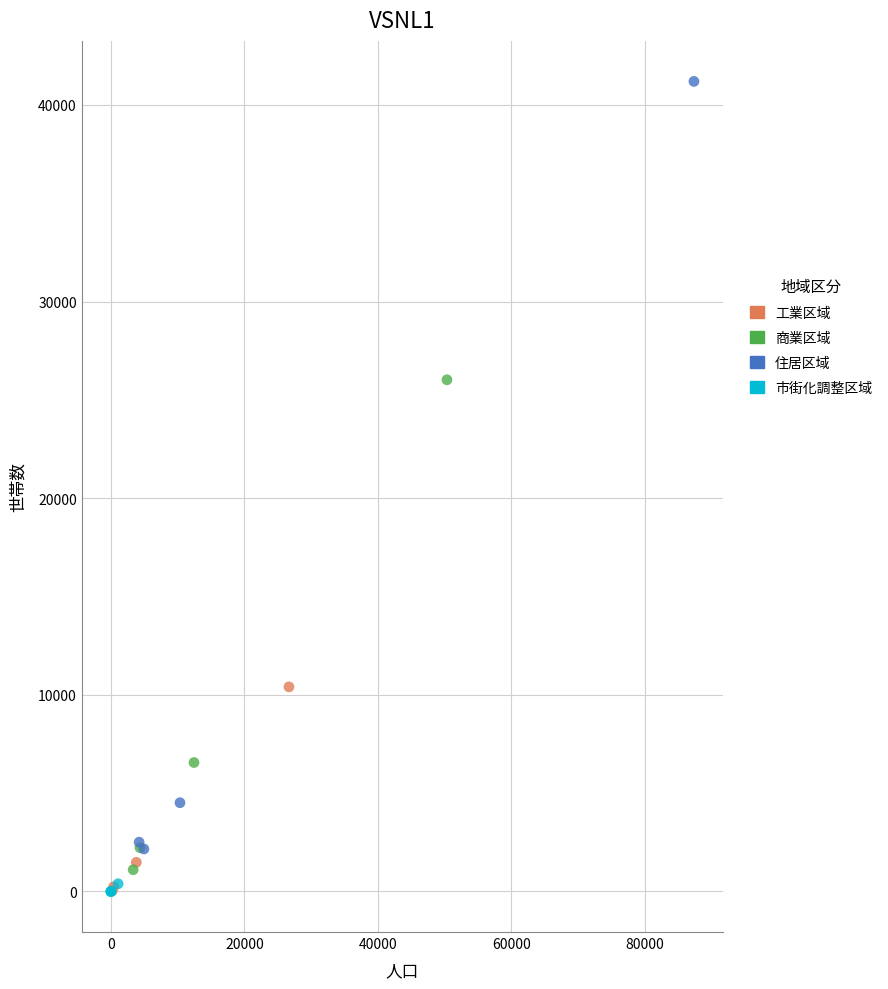

Which series contains the highest Y value?

住居区域